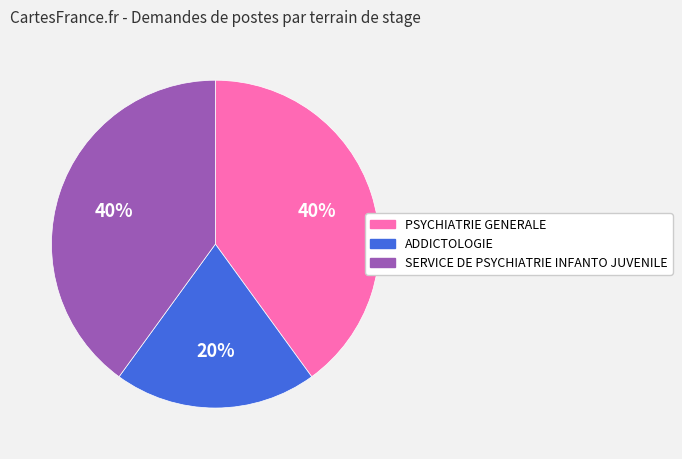

To the nearest percent, what is the difference between the largest and smallest slice percentages?

20%